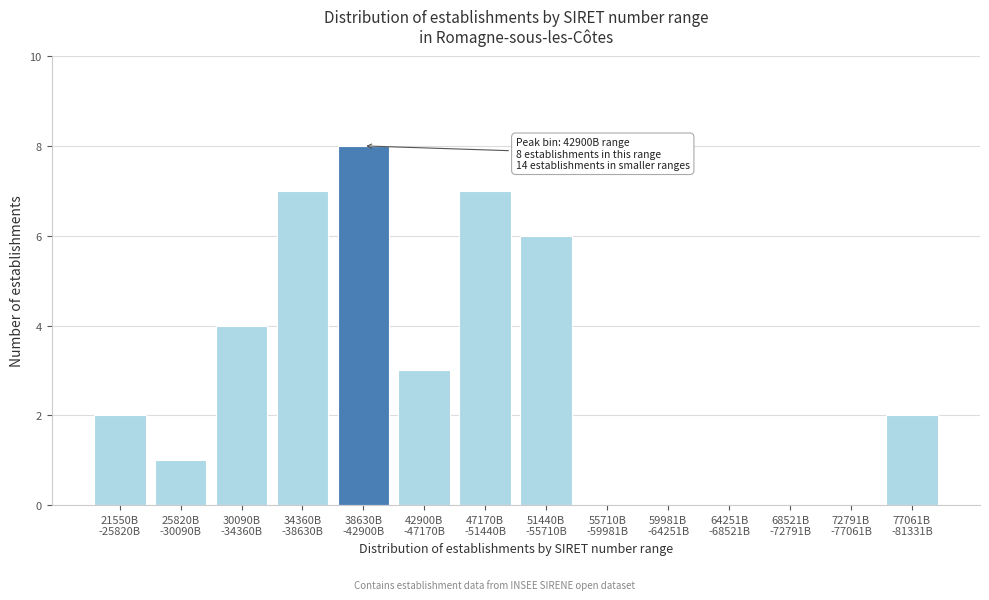

What is the greatest value displayed?

8